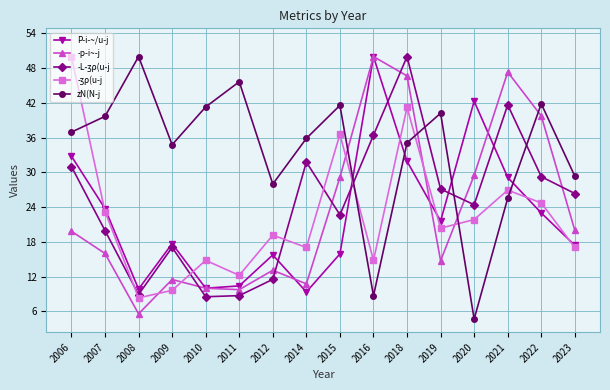

In ­p­i~­j, how many points are lower than both neighbors (excluding endpoints)?

4